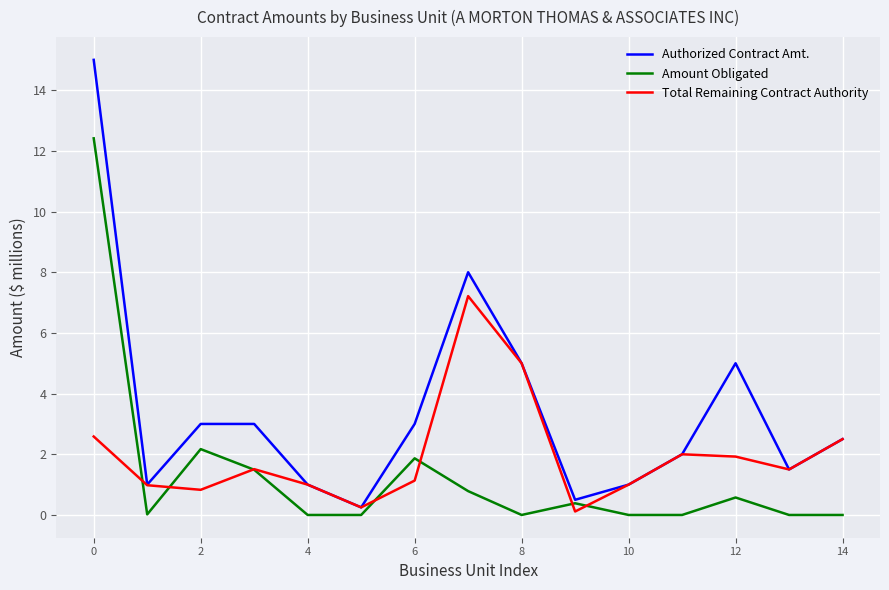

What is the difference between the maximum and minimum values in the Total Remaining Contract Authority series?

7.1